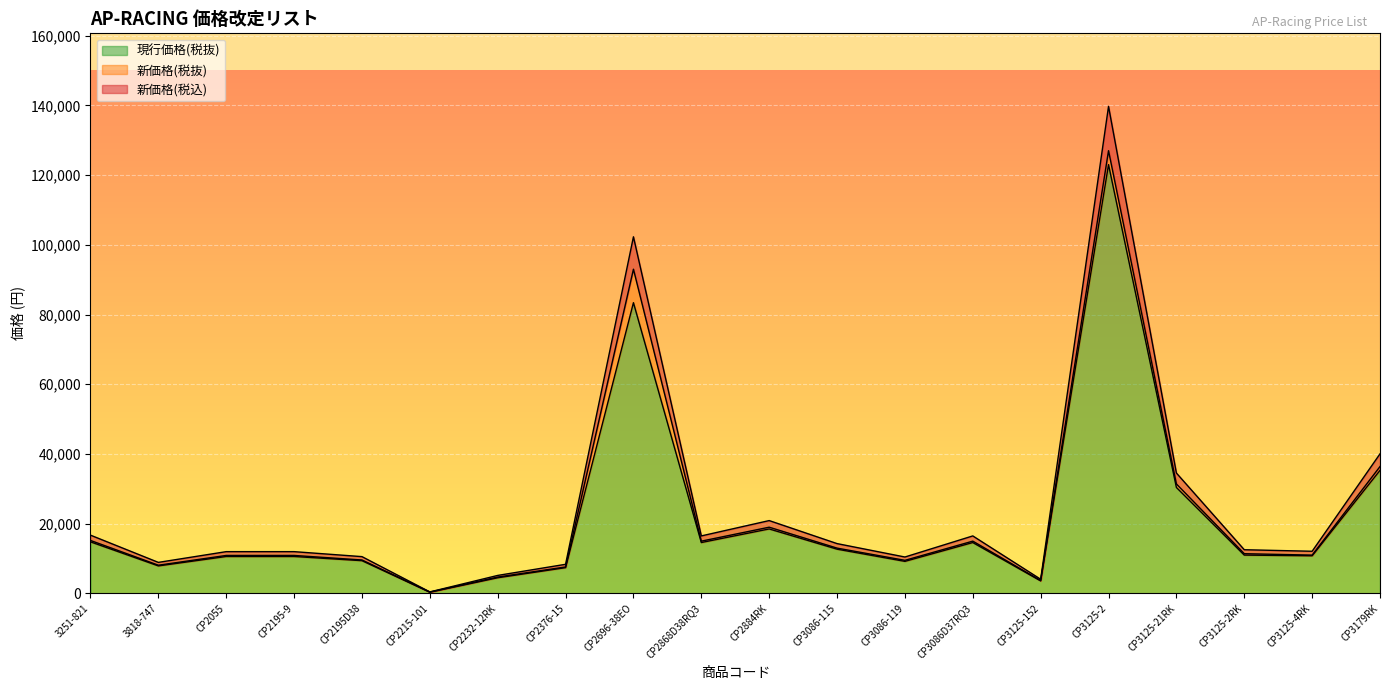

Reading left to right, transcribe all the data shown in this chart.

新価格(税込): 3251-821=15200	3818-747=8100	CP2055=10900	CP2195-9=10900	CP2195D38=9600	CP2215-101=400	CP2232-12RK=4700	CP2376-15=7600	CP2696-38EO=93000	CP2868D38RQ3=15000	CP2884RK=19000	CP3086-115=13000	CP3086-119=9500	CP3086D37RQ3=15000	CP3125-152=3700	CP3125-2=127000	CP3125-21RK=31400	CP3125-2RK=11400	CP3125-4RK=11000	CP3179RK=36400
新価格(税抜): 3251-821=16720	3818-747=8910	CP2055=11990	CP2195-9=11990	CP2195D38=10560	CP2215-101=440	CP2232-12RK=5170	CP2376-15=8360	CP2696-38EO=102300	CP2868D38RQ3=16500	CP2884RK=20900	CP3086-115=14300	CP3086-119=10450	CP3086D37RQ3=16500	CP3125-152=4070	CP3125-2=139700	CP3125-21RK=34540	CP3125-2RK=12540	CP3125-4RK=12100	CP3179RK=40040
現行価格(税抜): 3251-821=14800	3818-747=7900	CP2055=10600	CP2195-9=10600	CP2195D38=9400	CP2215-101=350	CP2232-12RK=4500	CP2376-15=7400	CP2696-38EO=83400	CP2868D38RQ3=14600	CP2884RK=18500	CP3086-115=12700	CP3086-119=9200	CP3086D37RQ3=14600	CP3125-152=3600	CP3125-2=123000	CP3125-21RK=30400	CP3125-2RK=11000	CP3125-4RK=10800	CP3179RK=35300